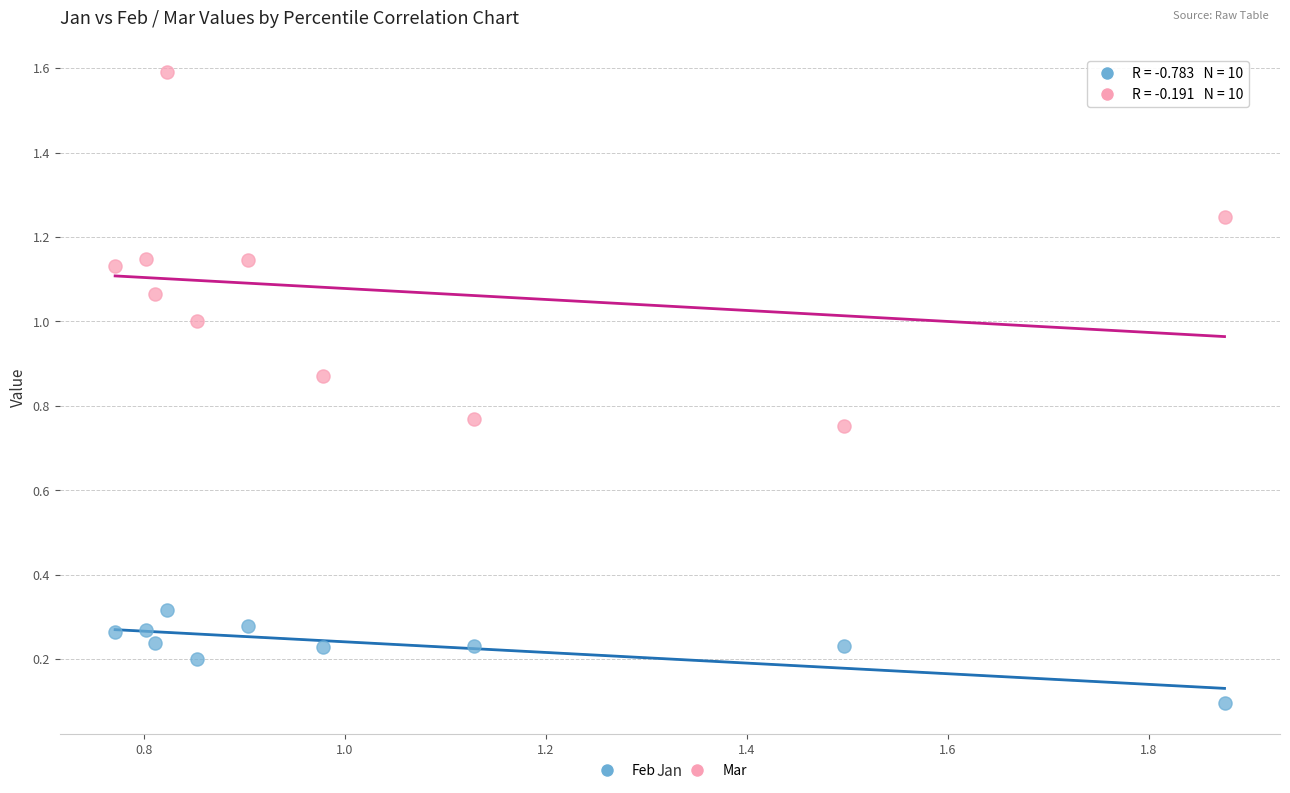

Across all data points, what is the range of Y values (max minus min)?

1.5